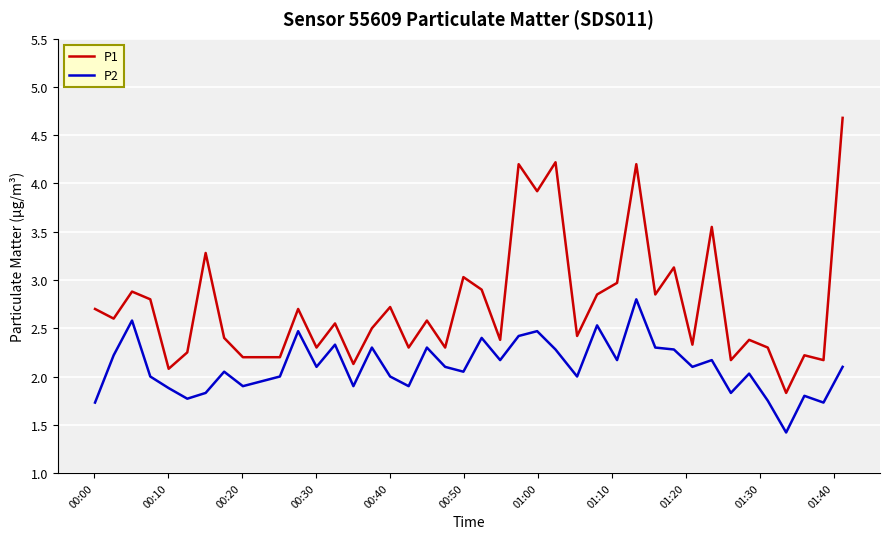

True or false: P1 has more than 0 interior local peaks.

True